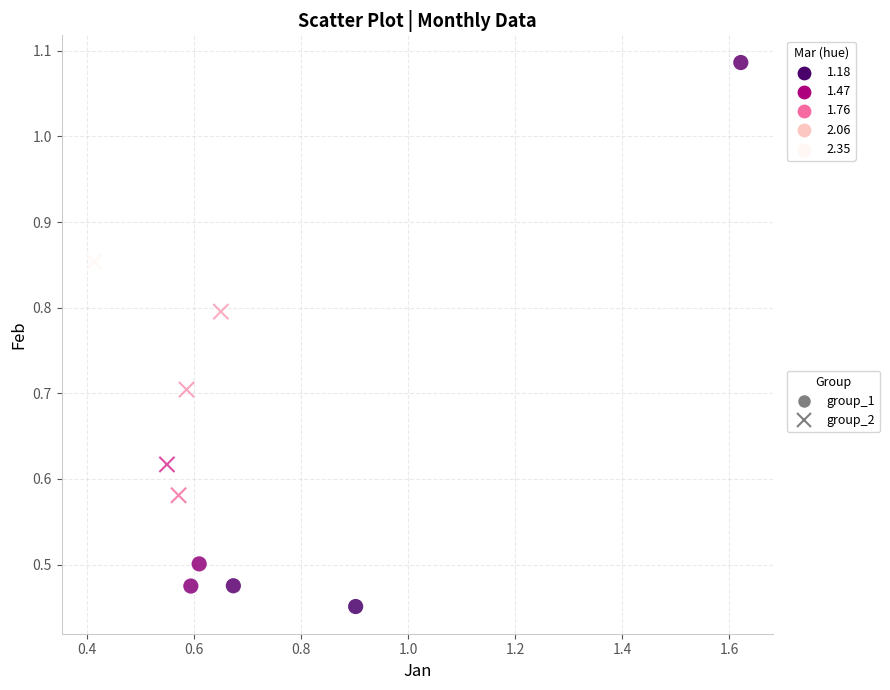

Which series contains the highest Y value?

group_1